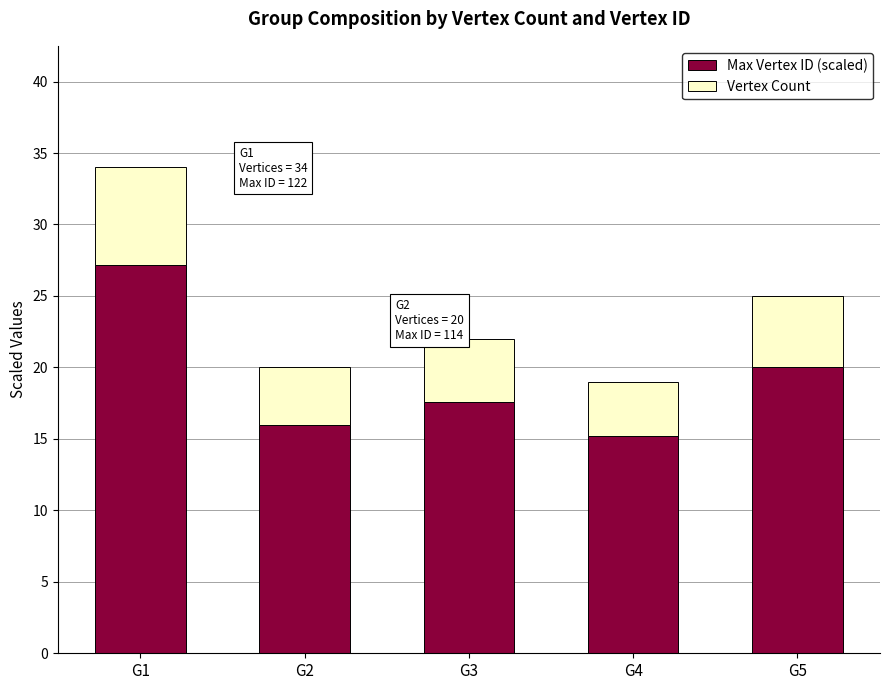

The value of Max Vertex ID (scaled) at G2 is 16.0. True or false?

True